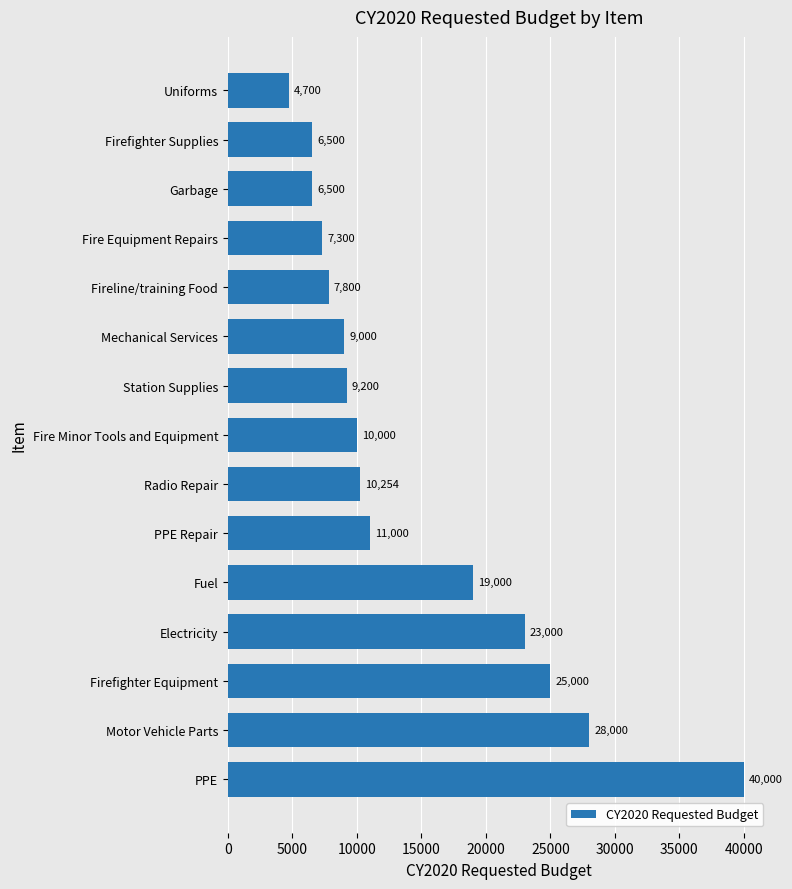

What is the change in value from PPE Repair to Radio Repair?

-746